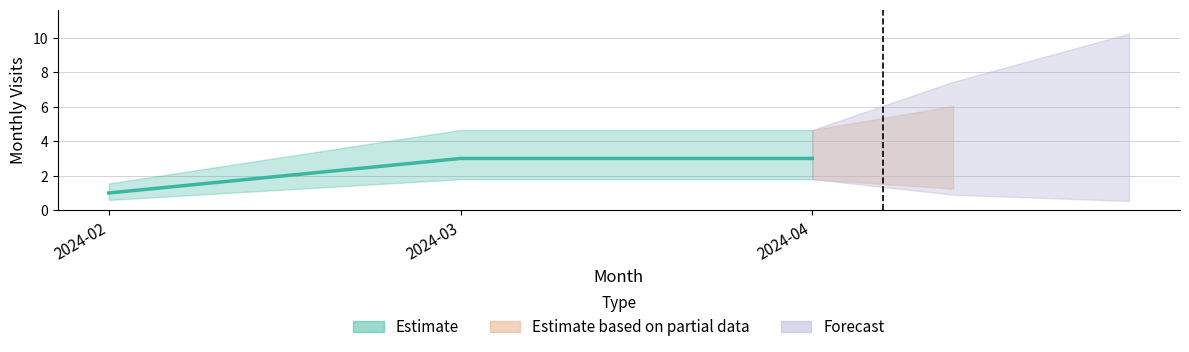

Reading left to right, transcribe all the data shown in this chart.

1	3	3